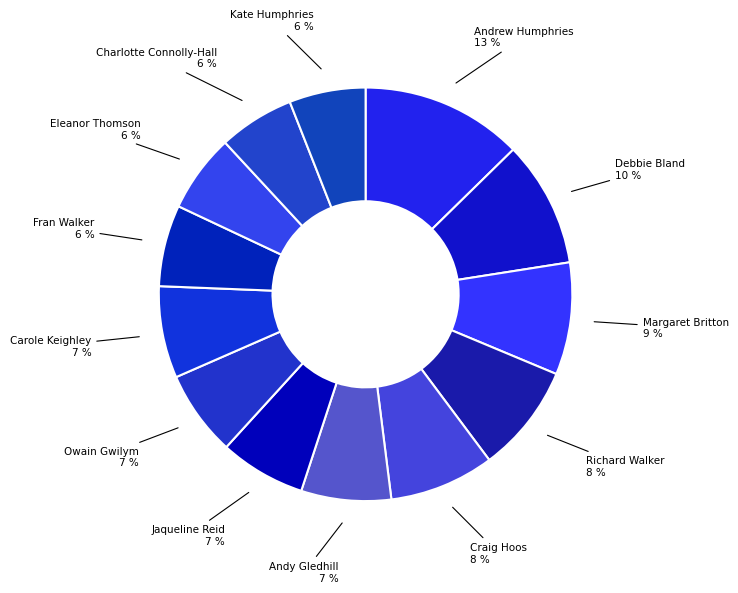

Count the number of slices in the pie.

13